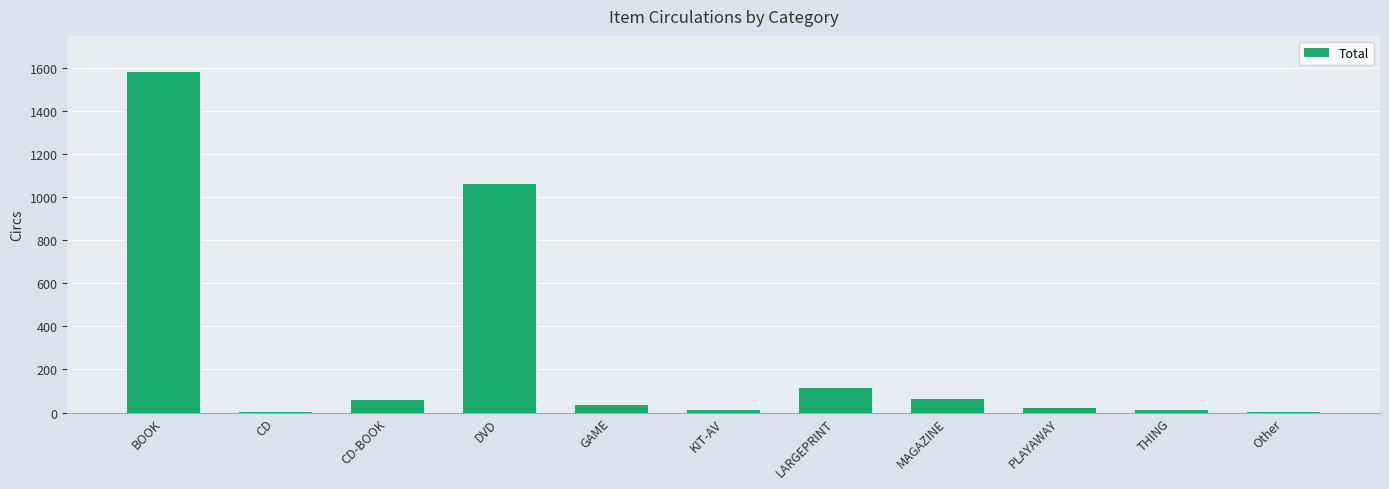

What is the greatest value displayed?

1581